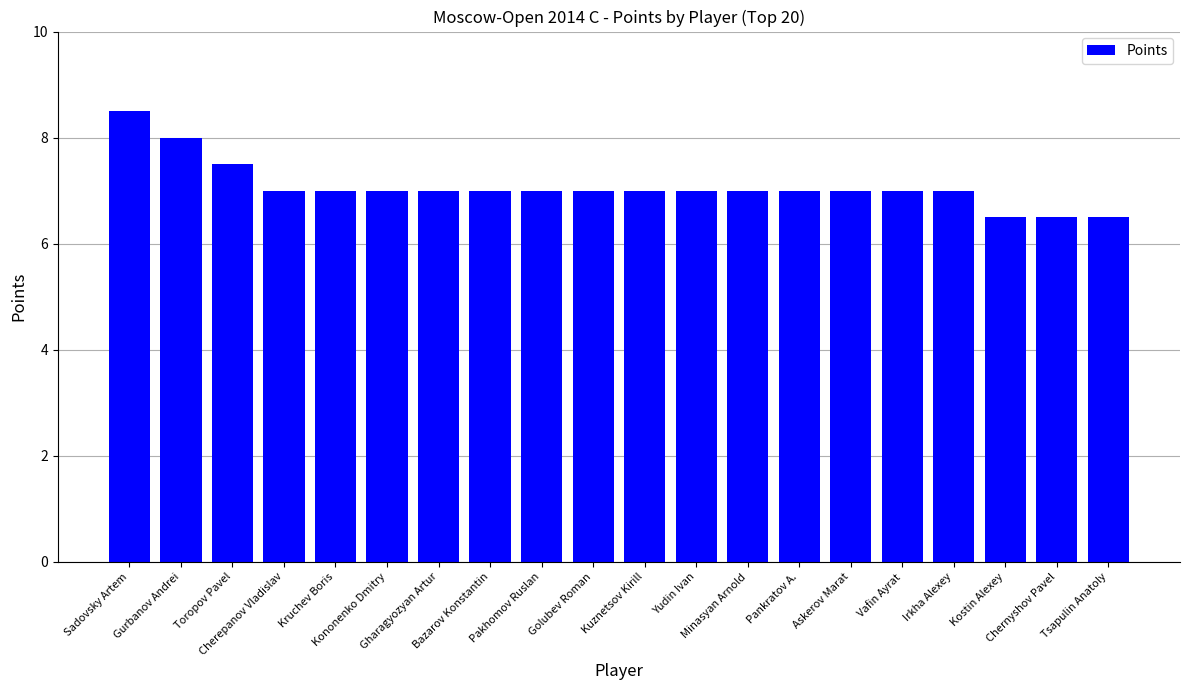

Which label corresponds to the largest value in the chart?

Sadovsky Artem